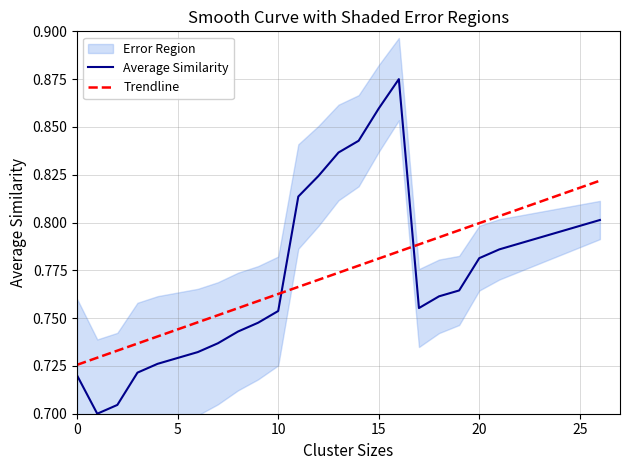

What is the greatest value displayed?

0.9